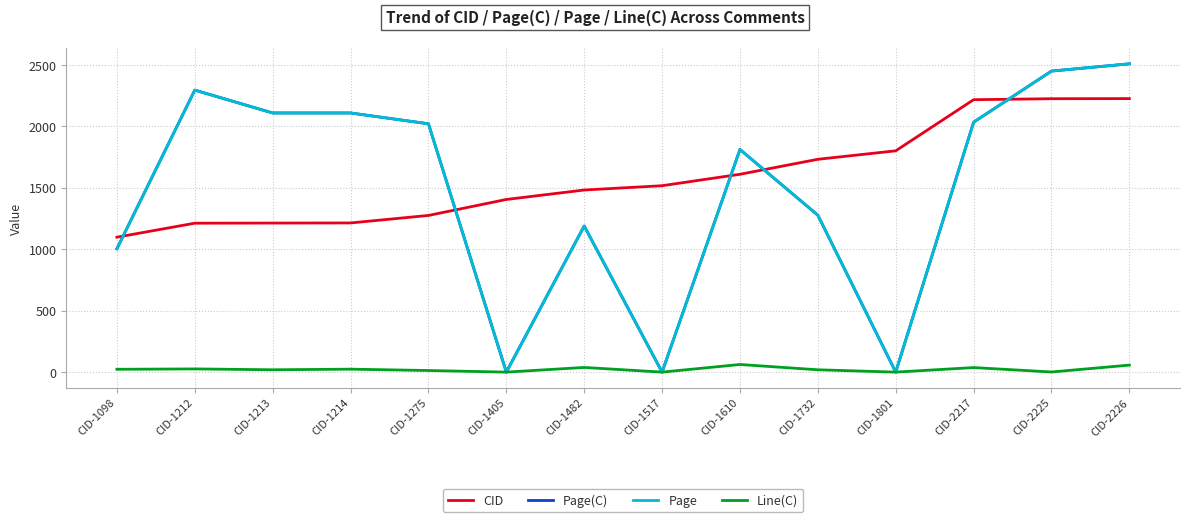

Where do CID and Page first cross each other?

CID-1098 and CID-1212